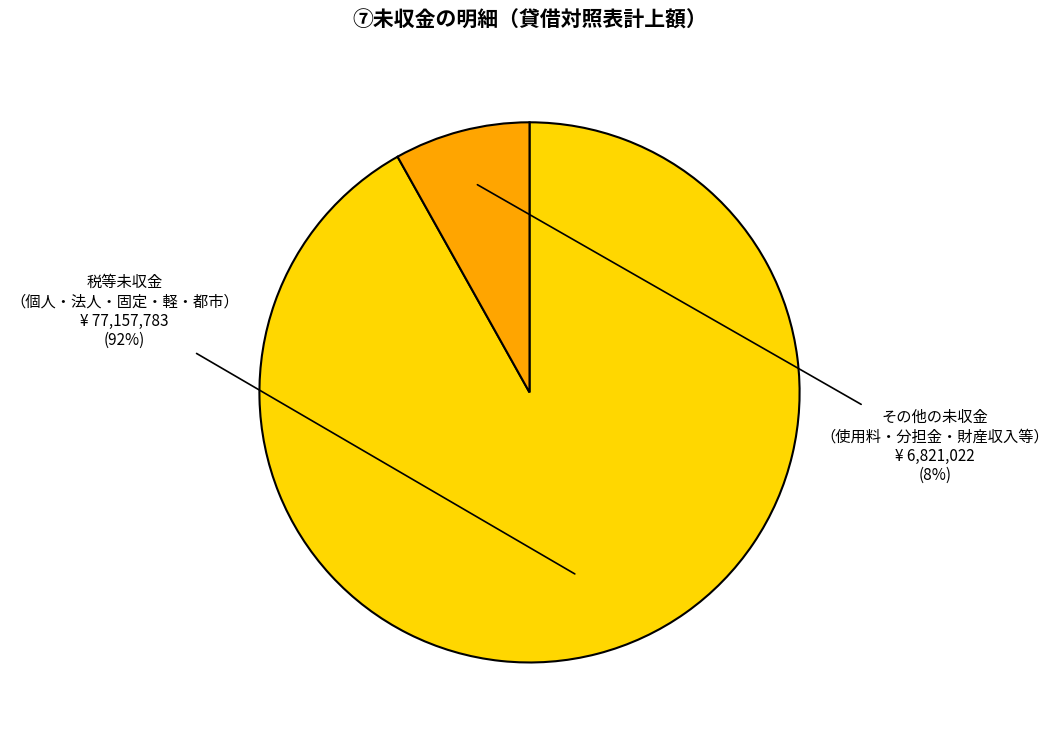

To the nearest percent, what is the average slice percentage?

50%